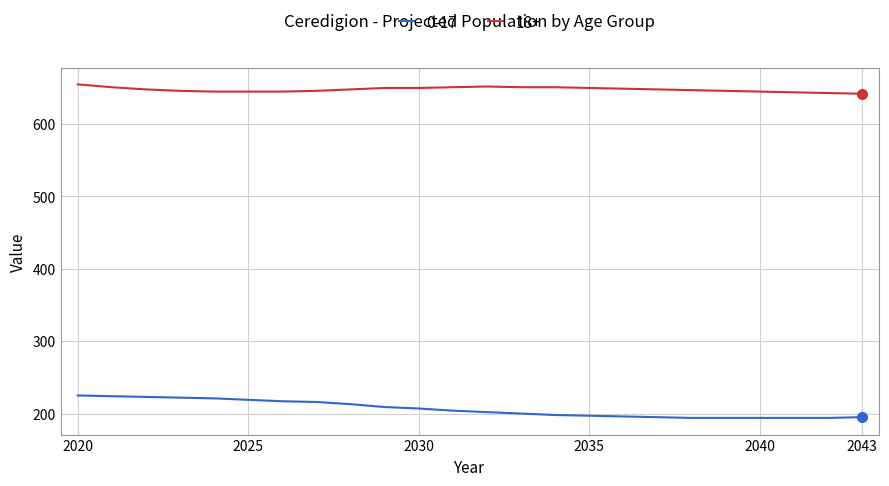

Rank the series by their average value, from highest to lowest.

18+, 0-17